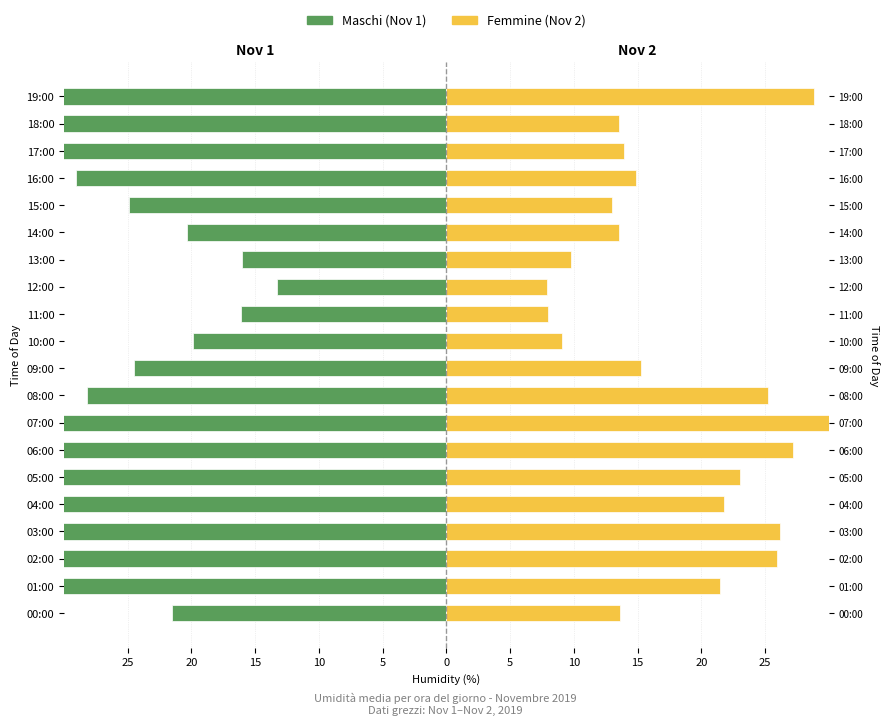

Is it true that Femmine (Nov 2) equals 13.5 at 14:00?

True